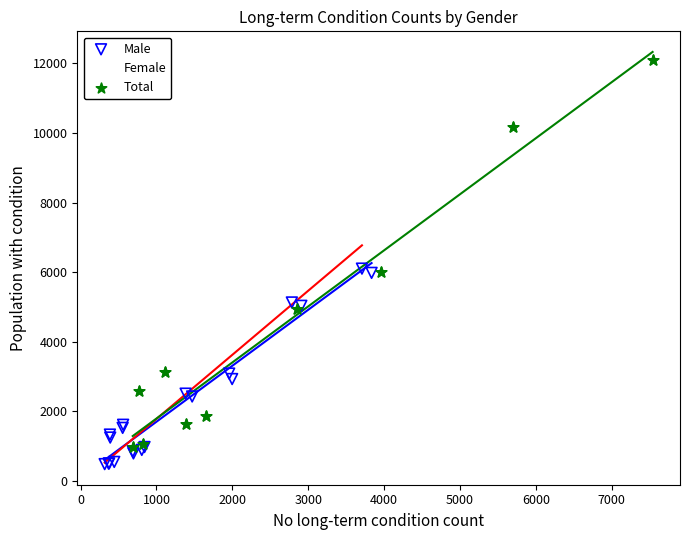

Which series has the largest Y range (max minus min)?

Total